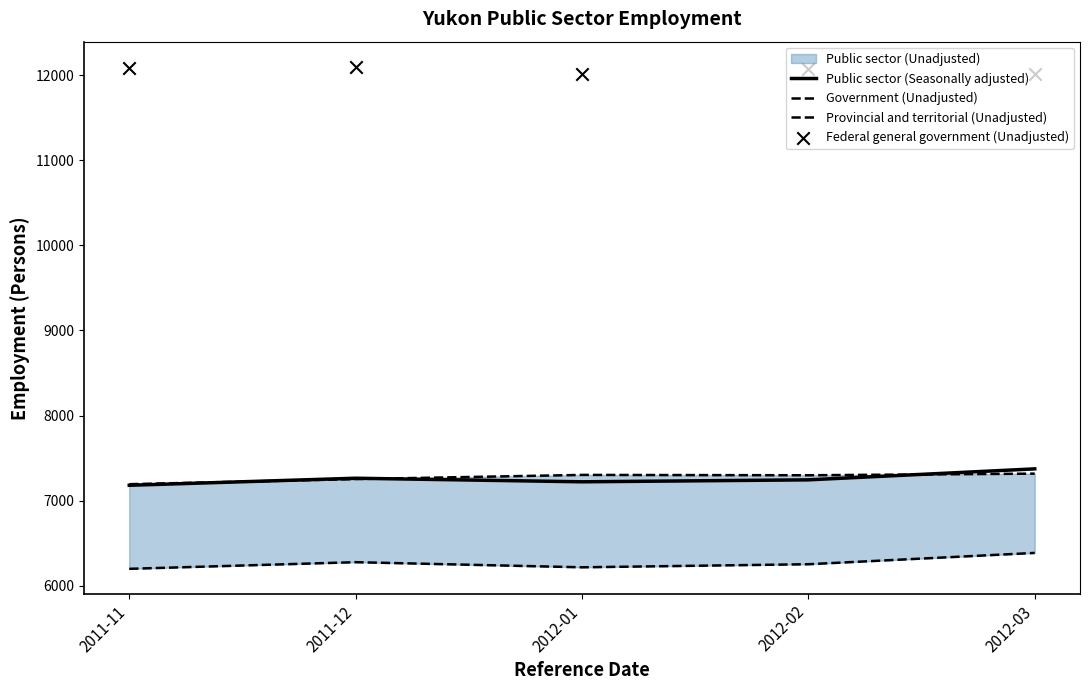

Is the value of Government (Unadjusted) at 2011-12 greater than the value of Provincial and territorial (Unadjusted) at 2011-11?

Yes